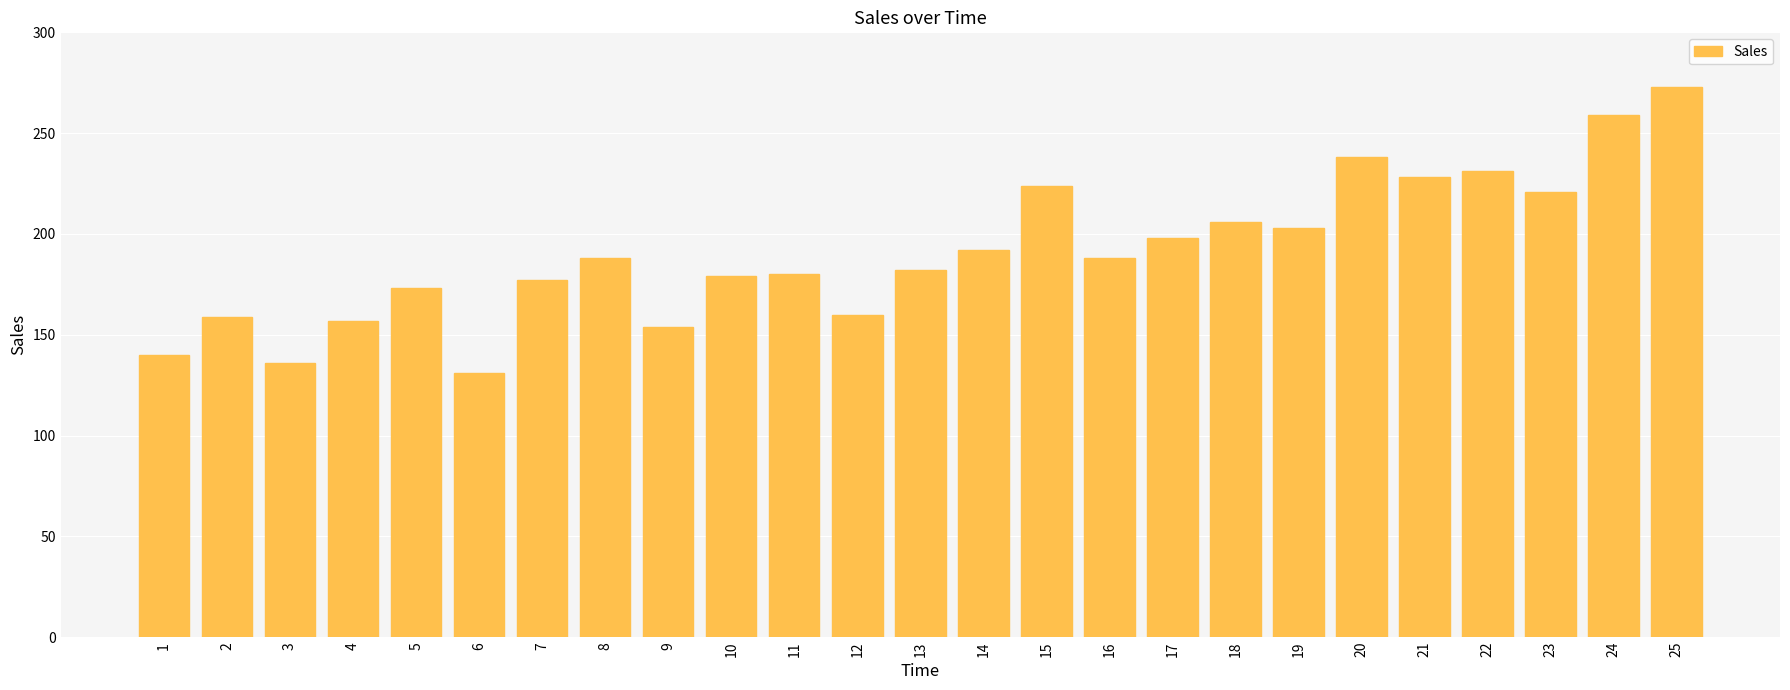

Which category has the highest value across all series?

25